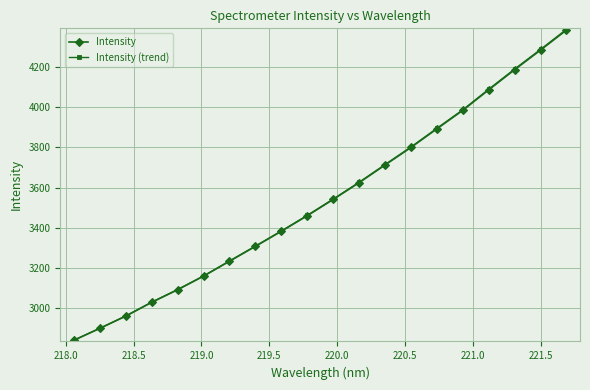

Which series has the widest spread of values?

Intensity (trend)